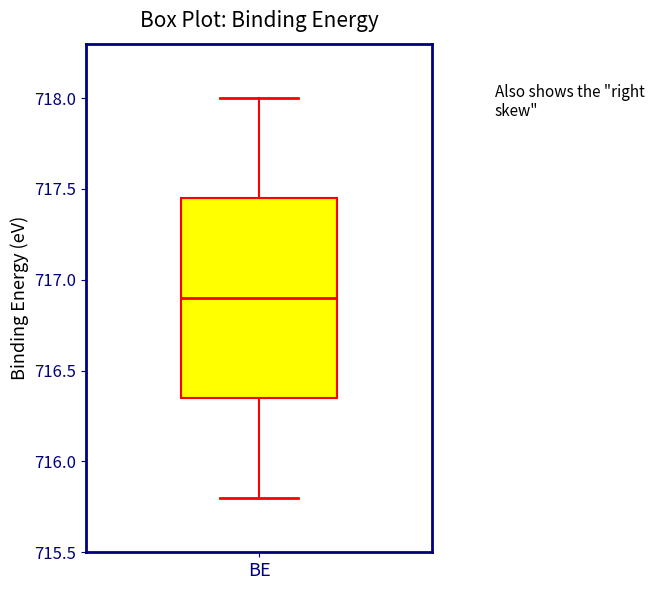

Read this box plot against the y-axis: the position of the median line, the range covered by the box, and the ends of both whiskers. The values are not printed on the chart, so give them approximately, as read against the axis.

median 716.90, box 716.35 to 717.45, whiskers 715.80 to 718.00